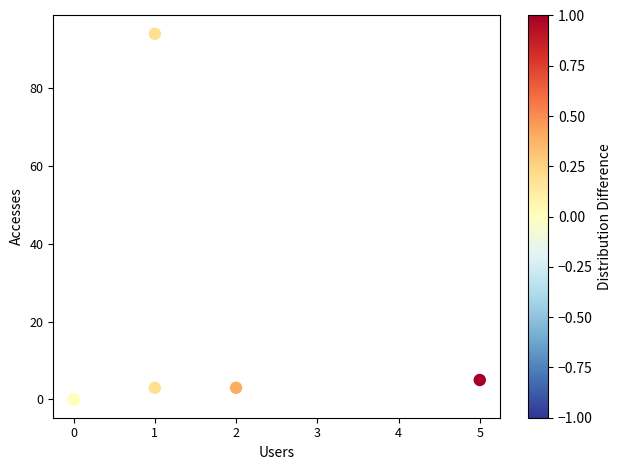

What Y value in the scatter plot is closest to 47?

5